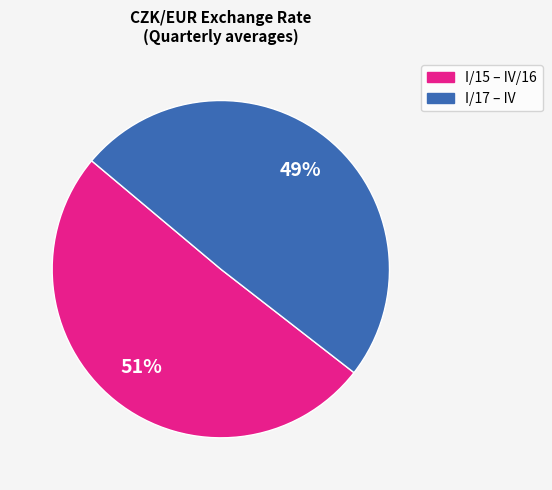

Is there any slice that represents more than half of the pie?

Yes